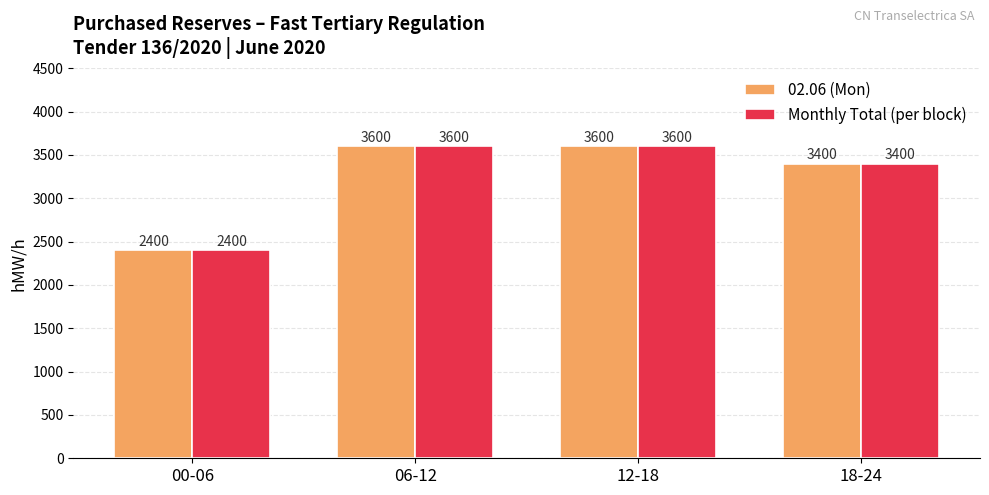

Is the value of 02.06 (Mon) at 12-18 greater than the value of Monthly Total (per block) at 18-24?

Yes